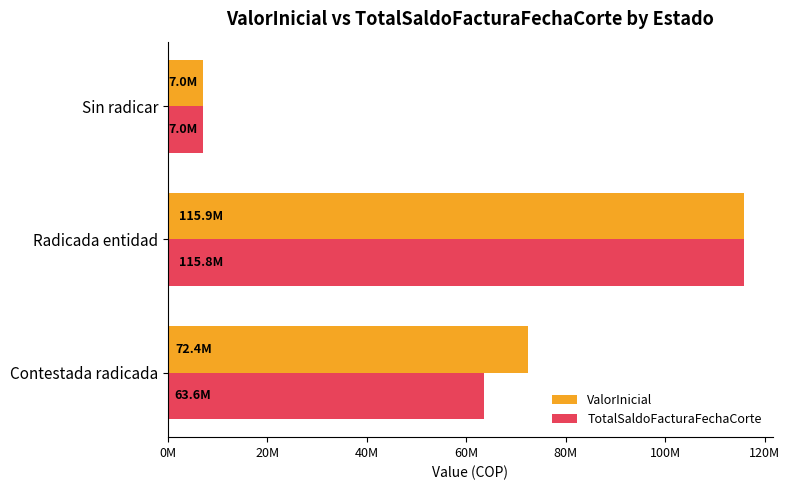

Reading left to right, transcribe all the data shown in this chart.

ValorInicial: 72421370	115862614	7022948
TotalSaldoFacturaFechaCorte: 63620833	115761165	7022948